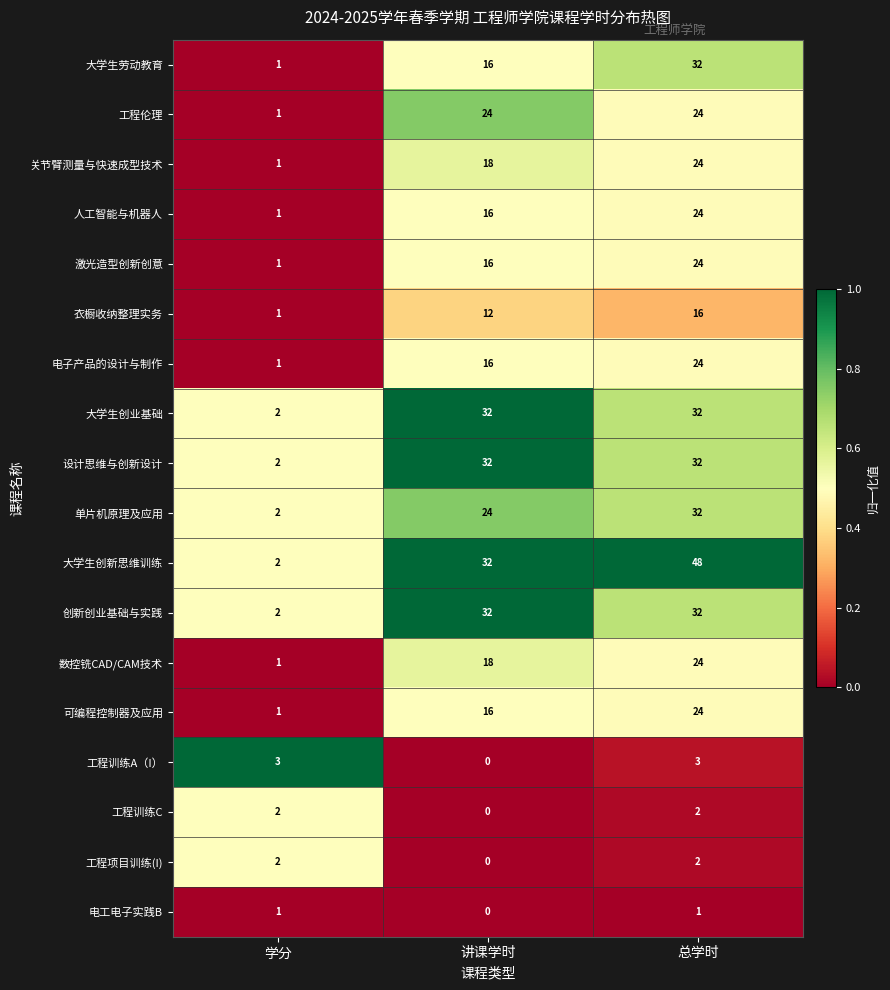

What is the difference between the highest and lowest values at 总学时?

47